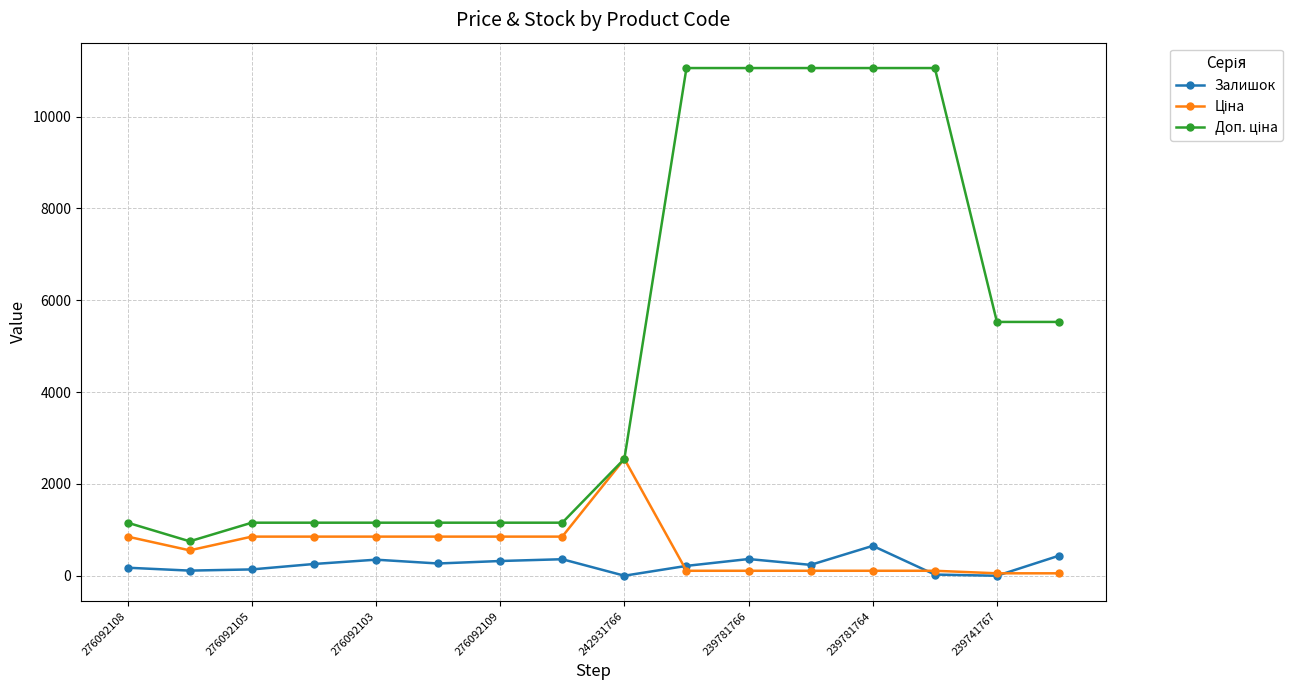

At how many categories does at least one series exceed 4258?

7